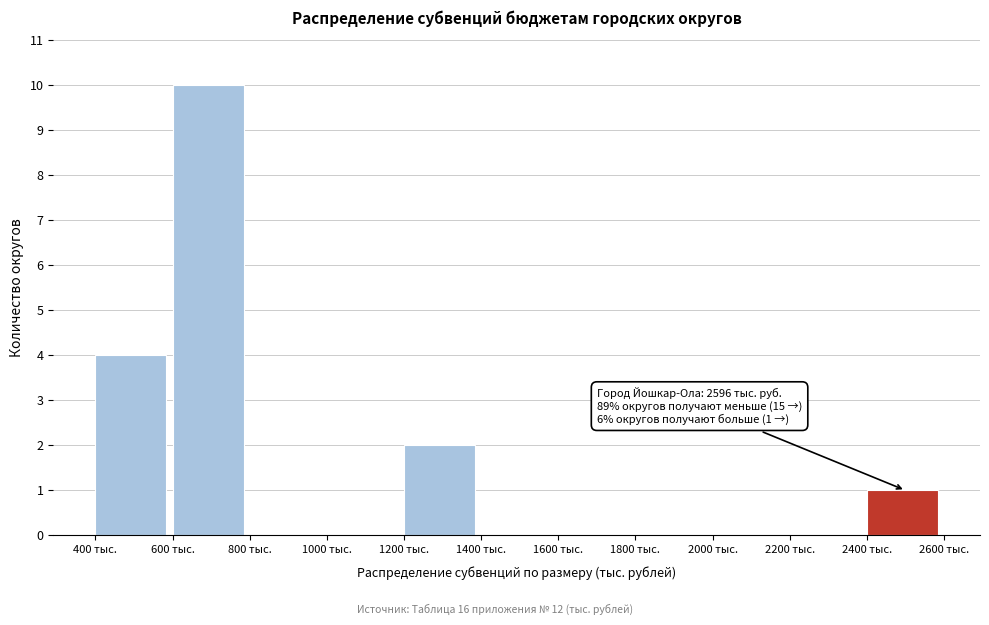

Which range on the x-axis has the tallest bar?

600 to 800